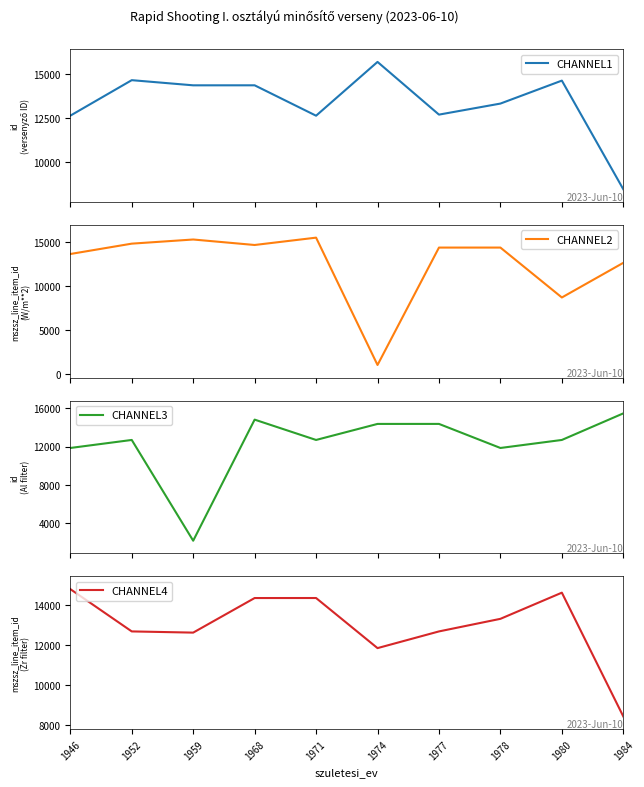

What is the approximate value of CHANNEL4 at 1978?

13321